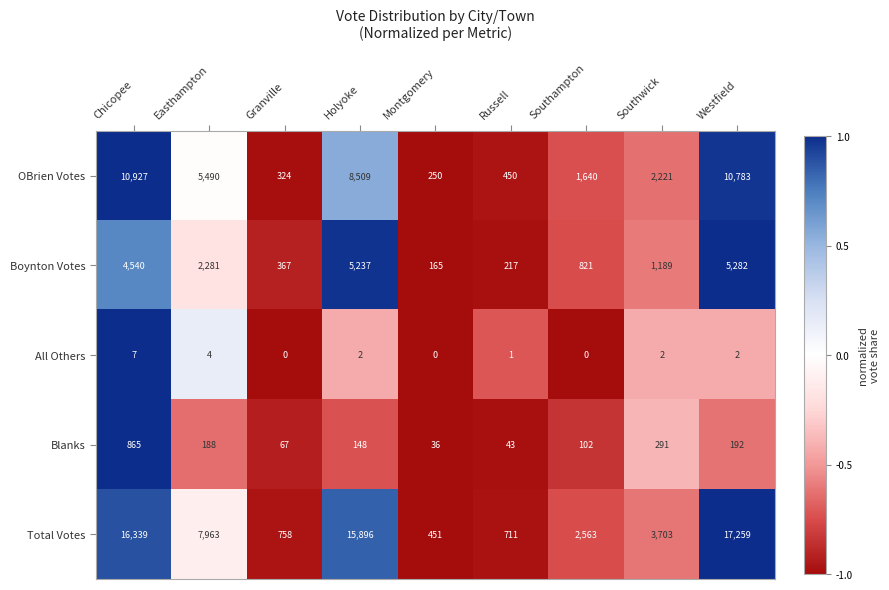

How many distinct data groups are displayed?

5